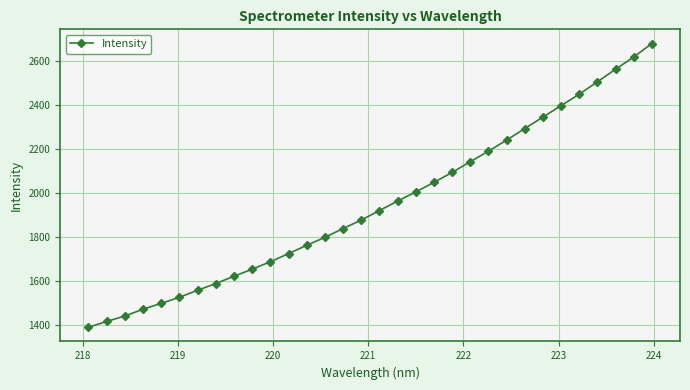

What is the smallest value displayed?

1388.1